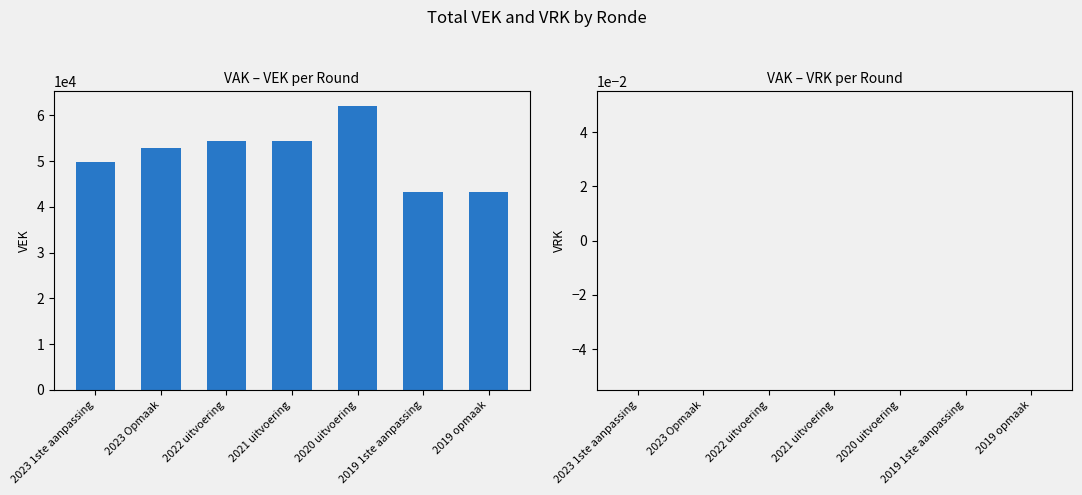

What is the smallest value displayed?

43234